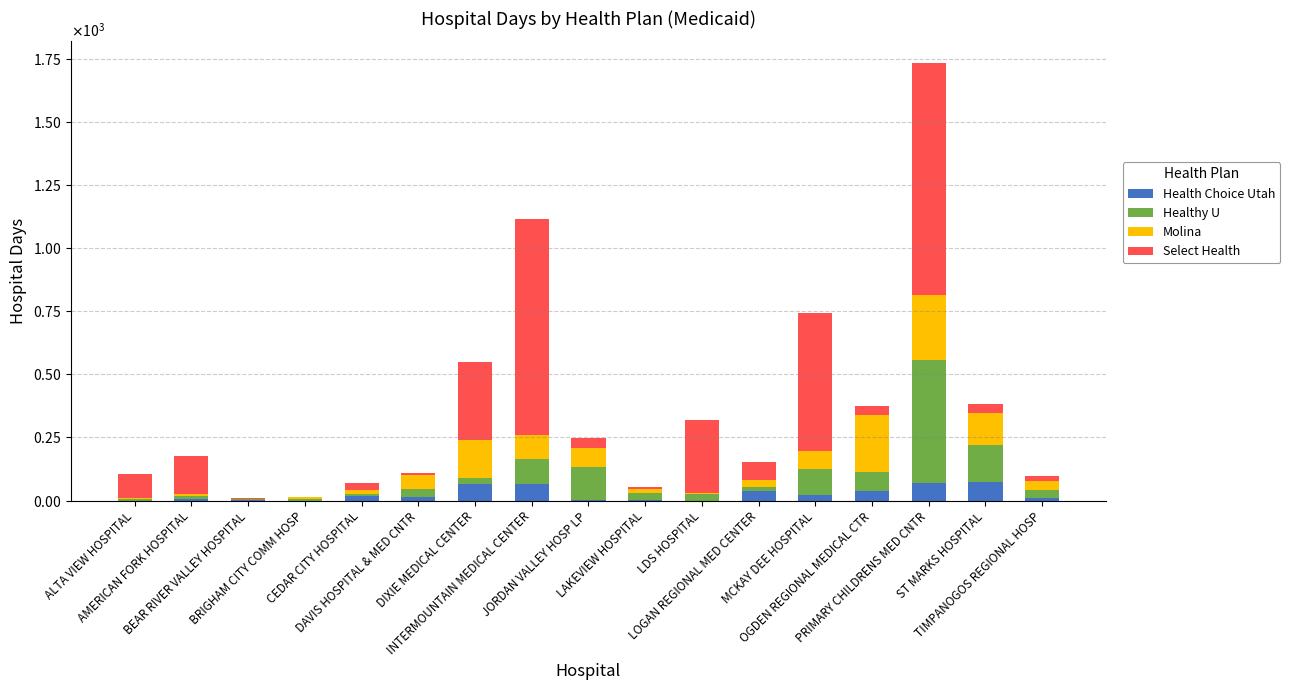

What are all the series names shown in the legend?

Health Choice Utah, Healthy U, Molina, Select Health